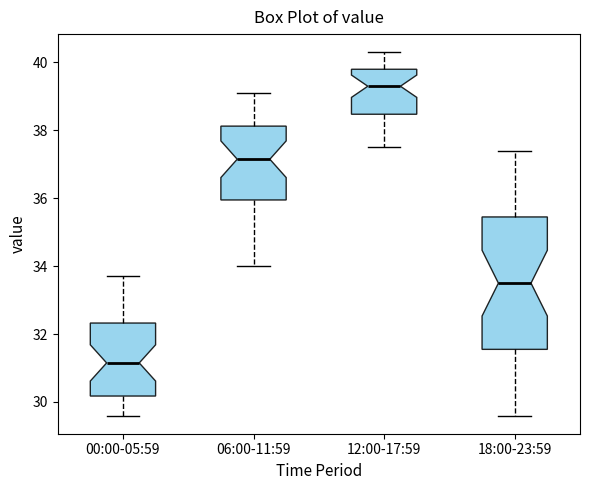

Reading left to right, transcribe this box plot: for each box, give where its median line is, the range the box spans, and where its two whiskers end, as read against the y-axis. The values are not printed on the chart, so give them approximately, as read against the axis.

00:00-05:59: median 31.2, box 30.2 to 32.4, whiskers 29.6 to 33.8
06:00-11:59: median 37.2, box 36.0 to 38.2, whiskers 34.0 to 39.2
12:00-17:59: median 39.4, box 38.4 to 39.8, whiskers 37.6 to 40.4
18:00-23:59: median 33.6, box 31.6 to 35.4, whiskers 29.6 to 37.4